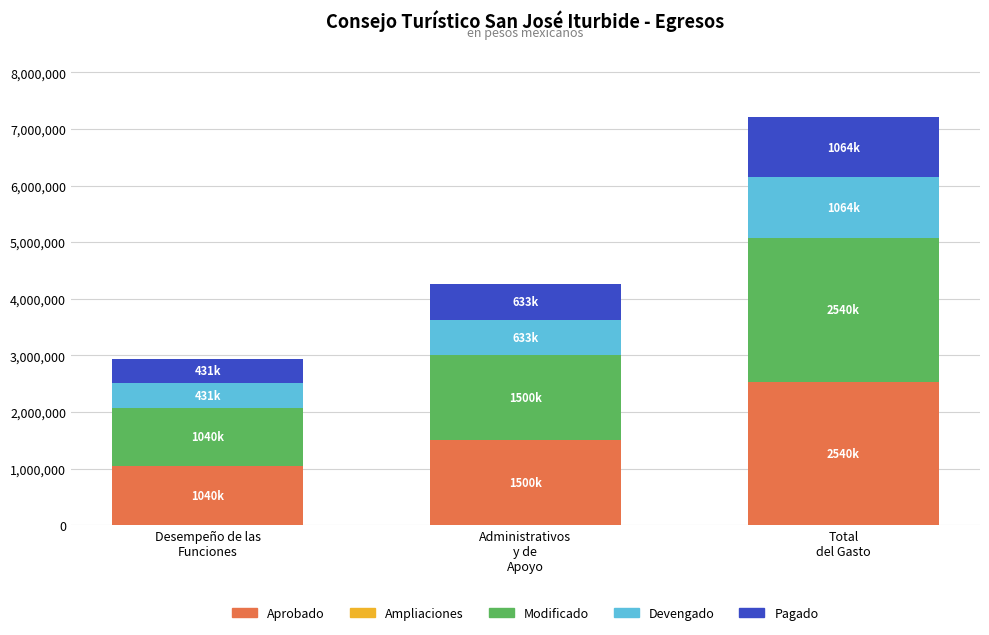

Reading left to right, list the values for the Aprobado series.

1040000.0	1500000.0	2540000.0